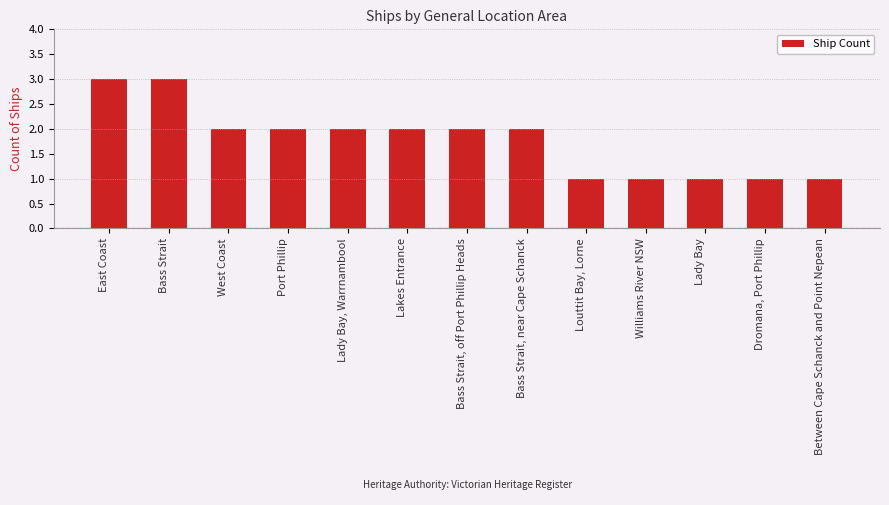

Which has a higher value, Port Phillip or Louttit Bay, Lorne?

Port Phillip